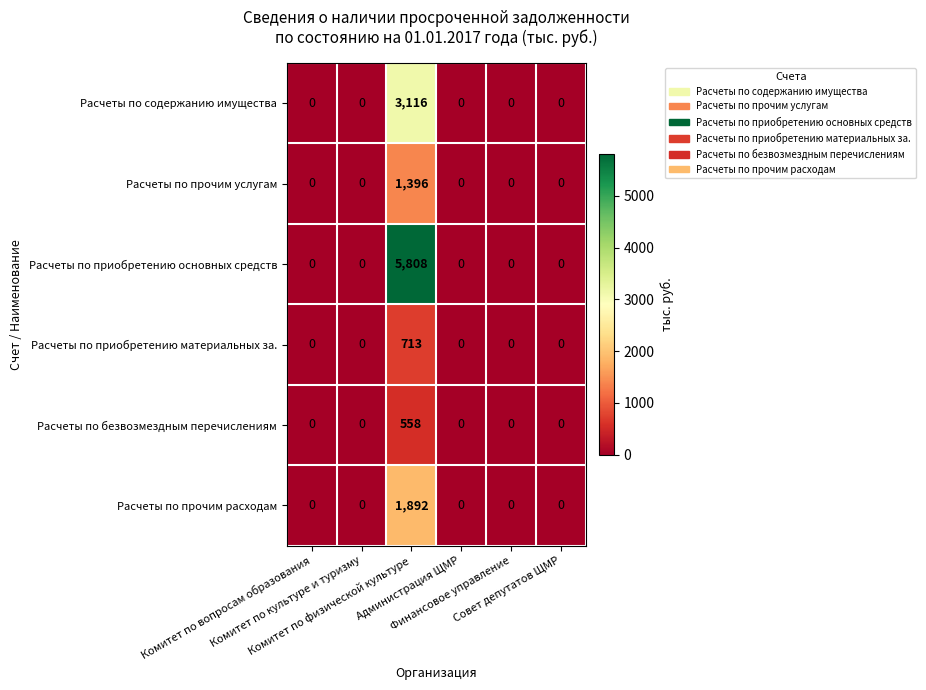

List the series in order of their peak value, highest first.

Расчеты по приобретению основных средств, Расчеты по содержанию имущества, Расчеты по прочим расходам, Расчеты по прочим услугам, Расчеты по приобретению материальных за., Расчеты по безвозмездным перечислениям